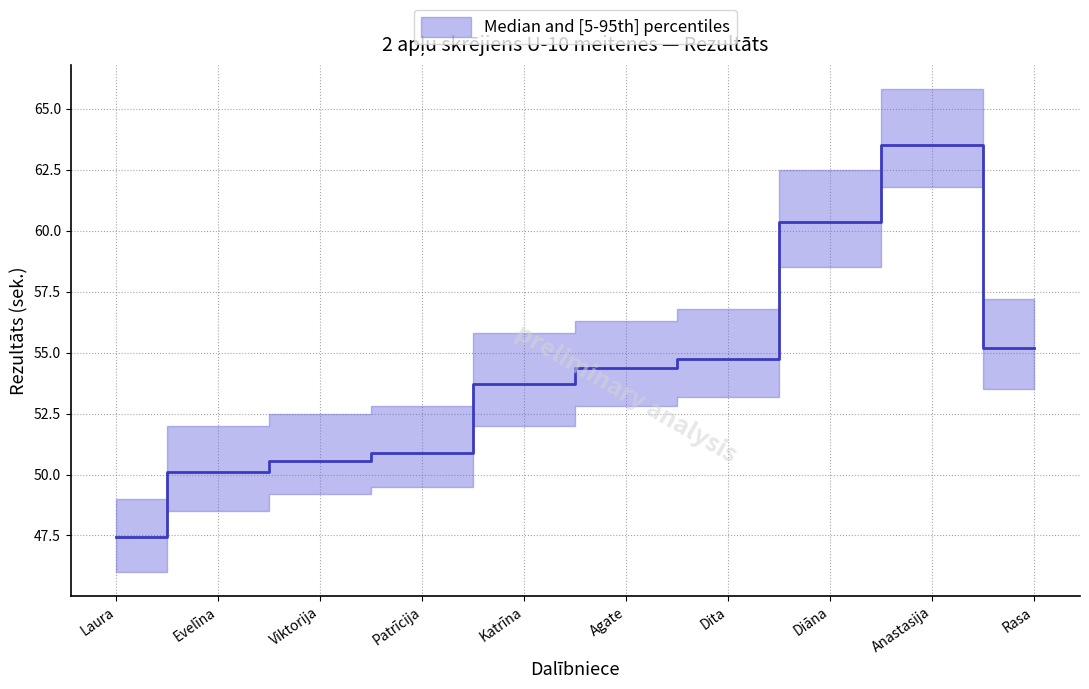

Is this an area chart (filled region under the line)?

No